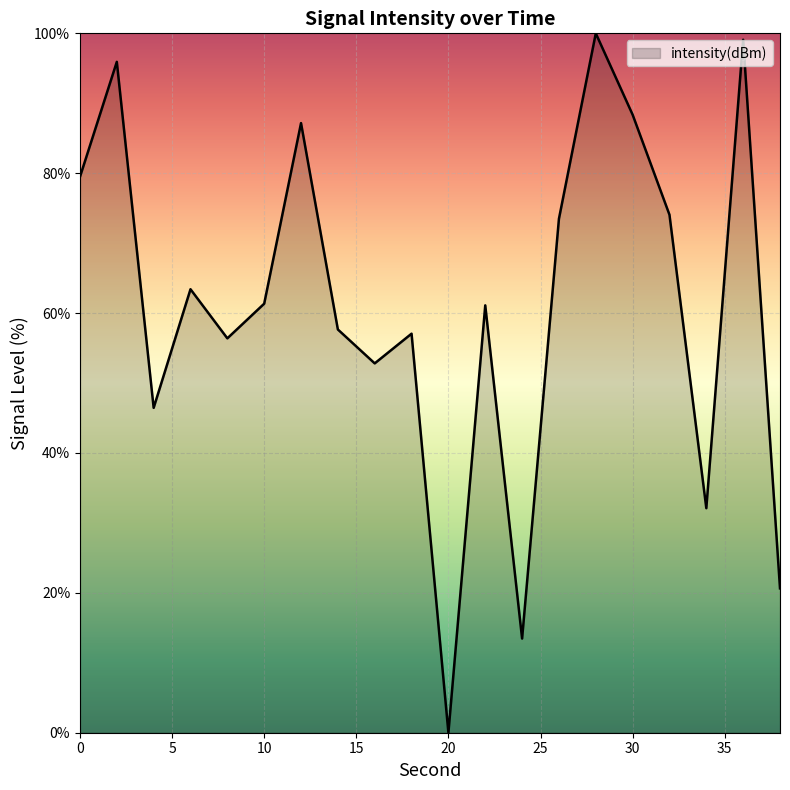

What is the maximum value shown in the chart?

100.0